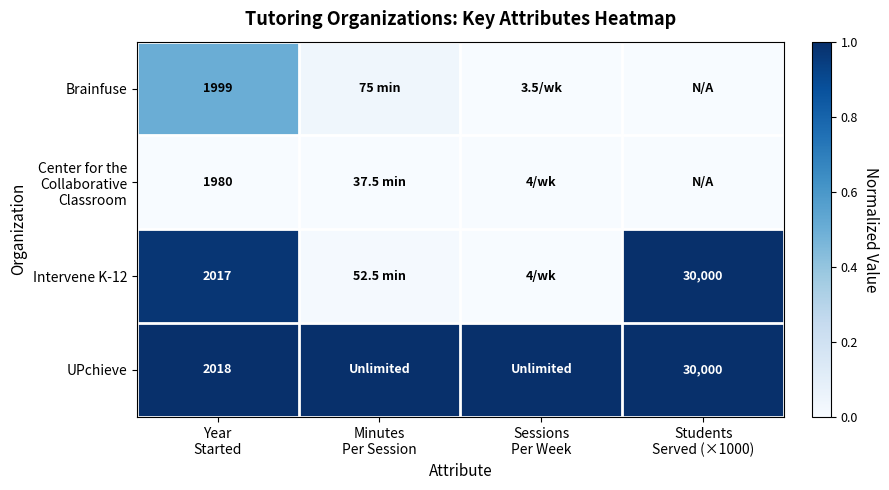

What is the spread (max minus min) of values at Sessions
Per Week?

1.0